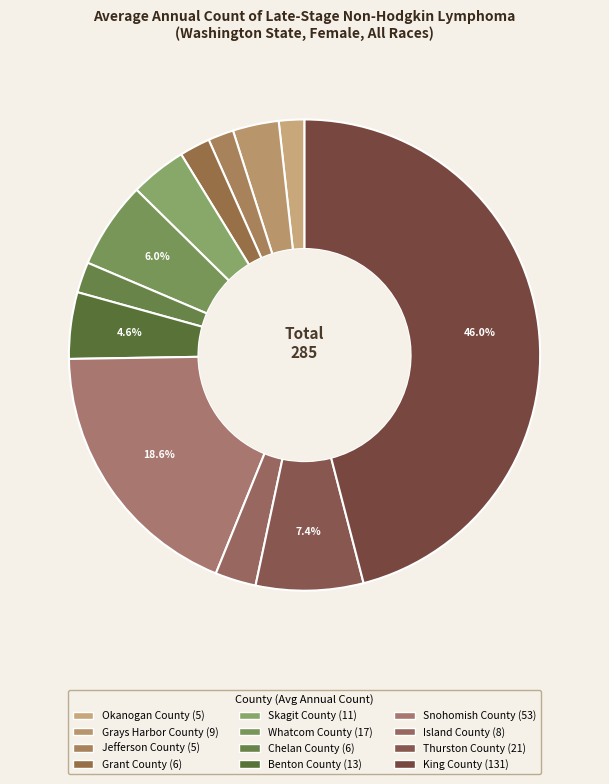

Does any single category account for the majority?

No